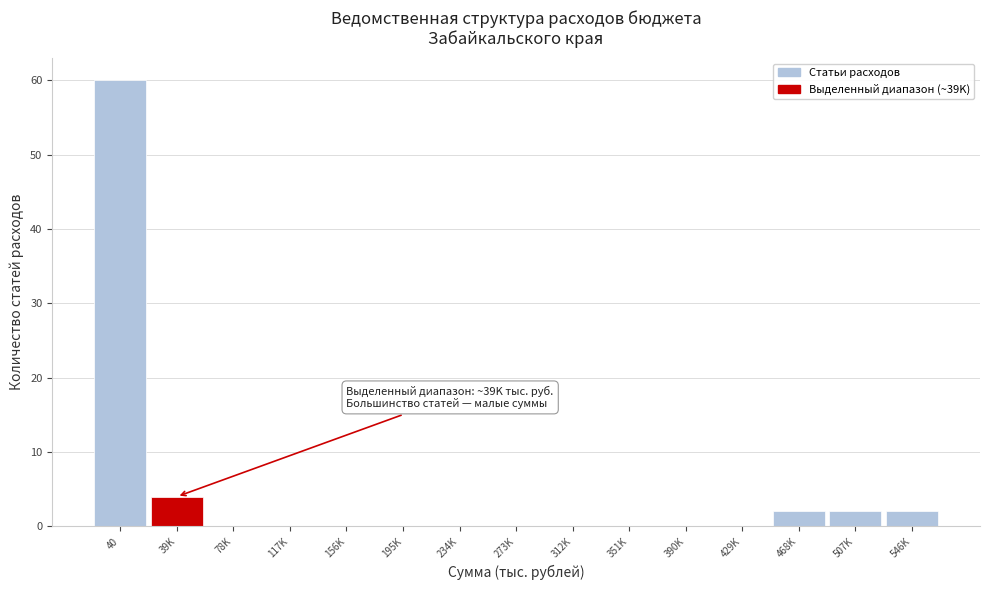

Reading left to right, transcribe all the data shown in this chart.

40=60	39K=4	78K=0	117K=0	156K=0	195K=0	234K=0	273K=0	312K=0	351K=0	390K=0	429K=0	468K=2	507K=2	546K=2